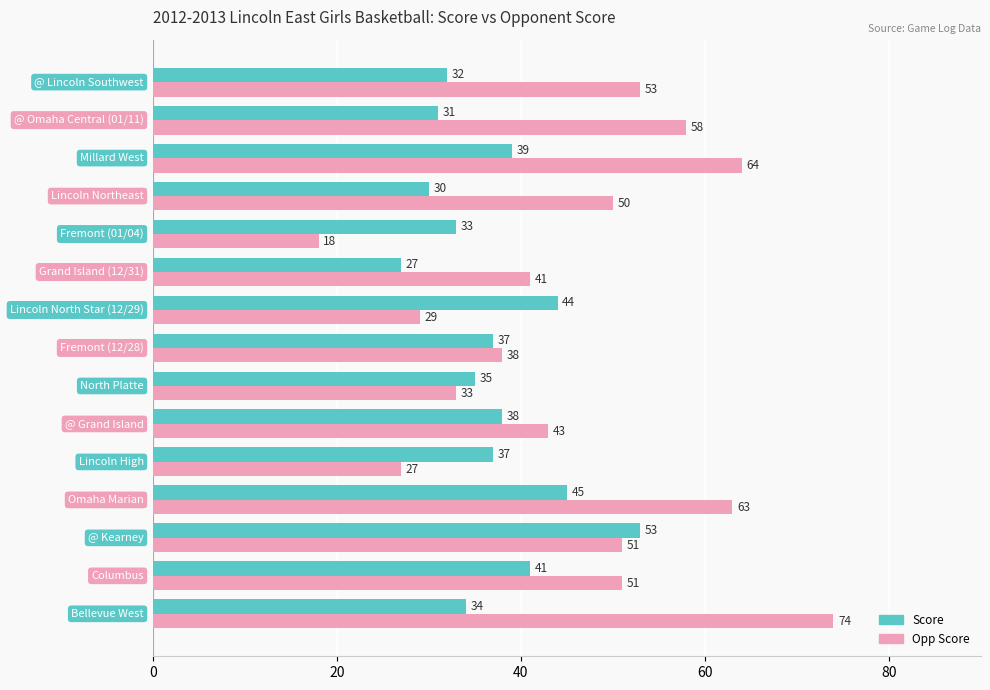

At how many categories does at least one series exceed 48?

8